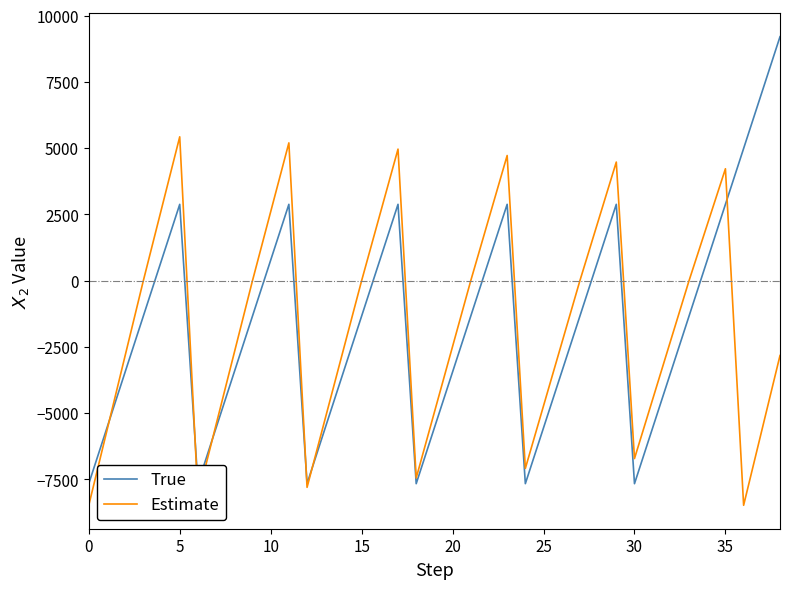

Rank the series by their maximum value, from highest to lowest.

True, Estimate